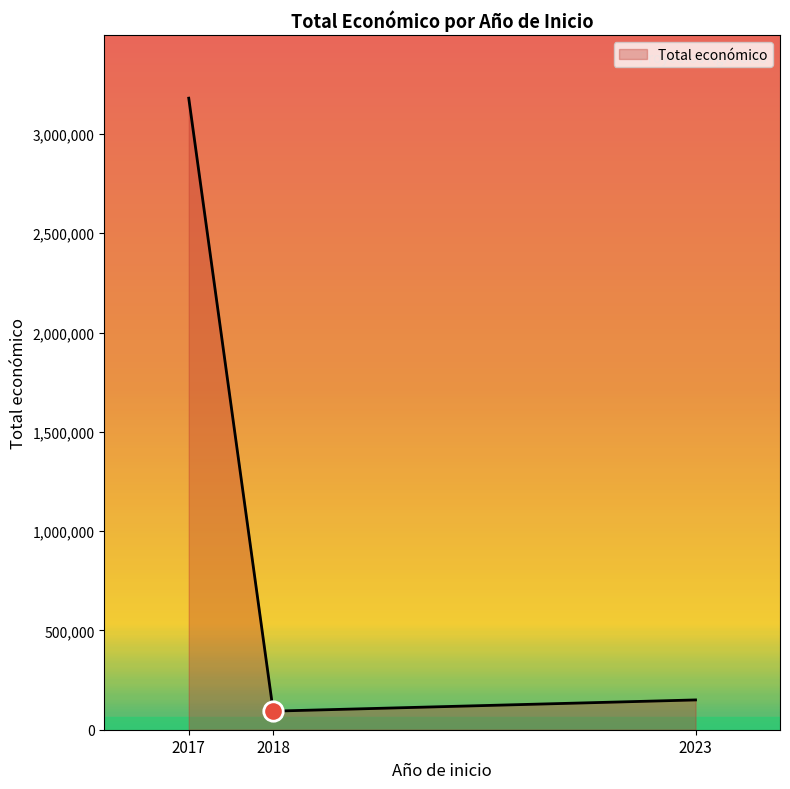

Where does the data first go above 150000?

2017